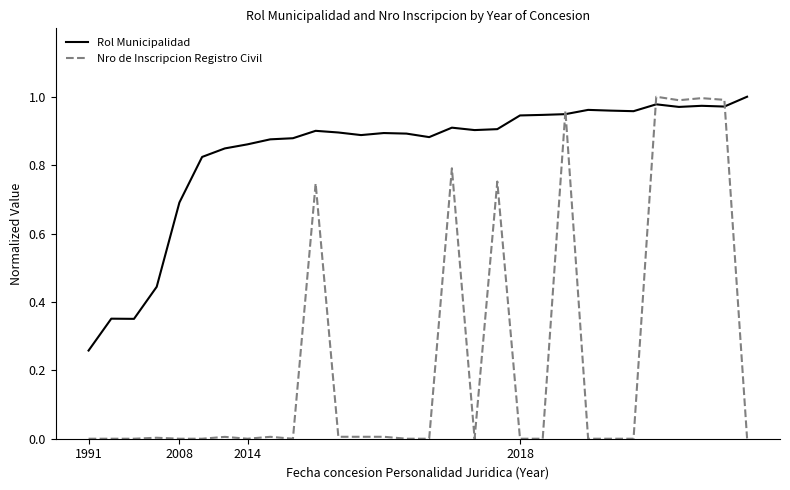

How many intersections are there between Rol Municipalidad and Nro de Inscripcion Registro Civil?

4